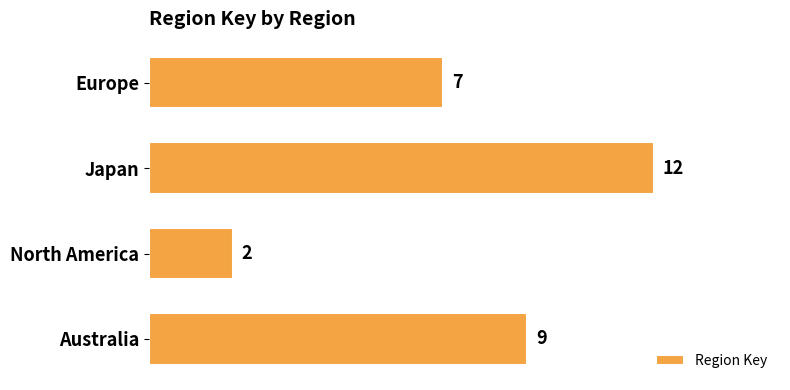

Count the values in the range 7 to 12.

3